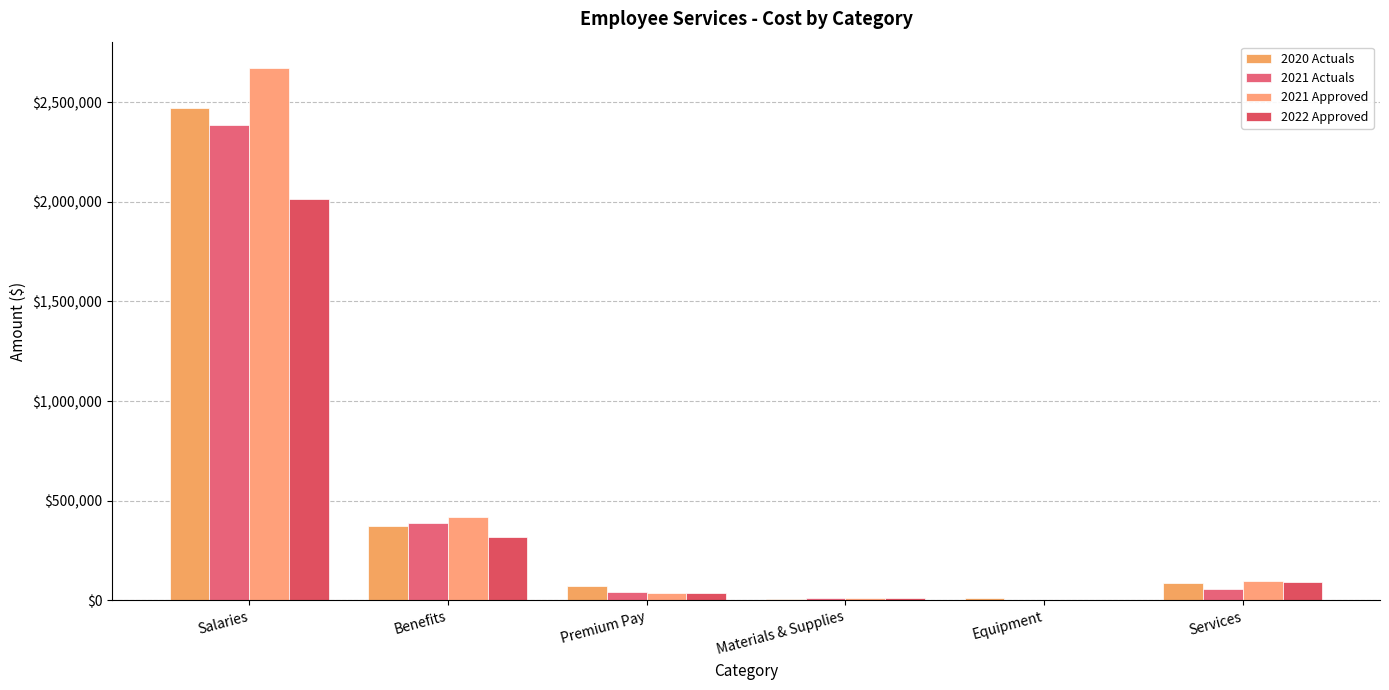

Which category has the highest value in the 2022 Approved series?

Salaries